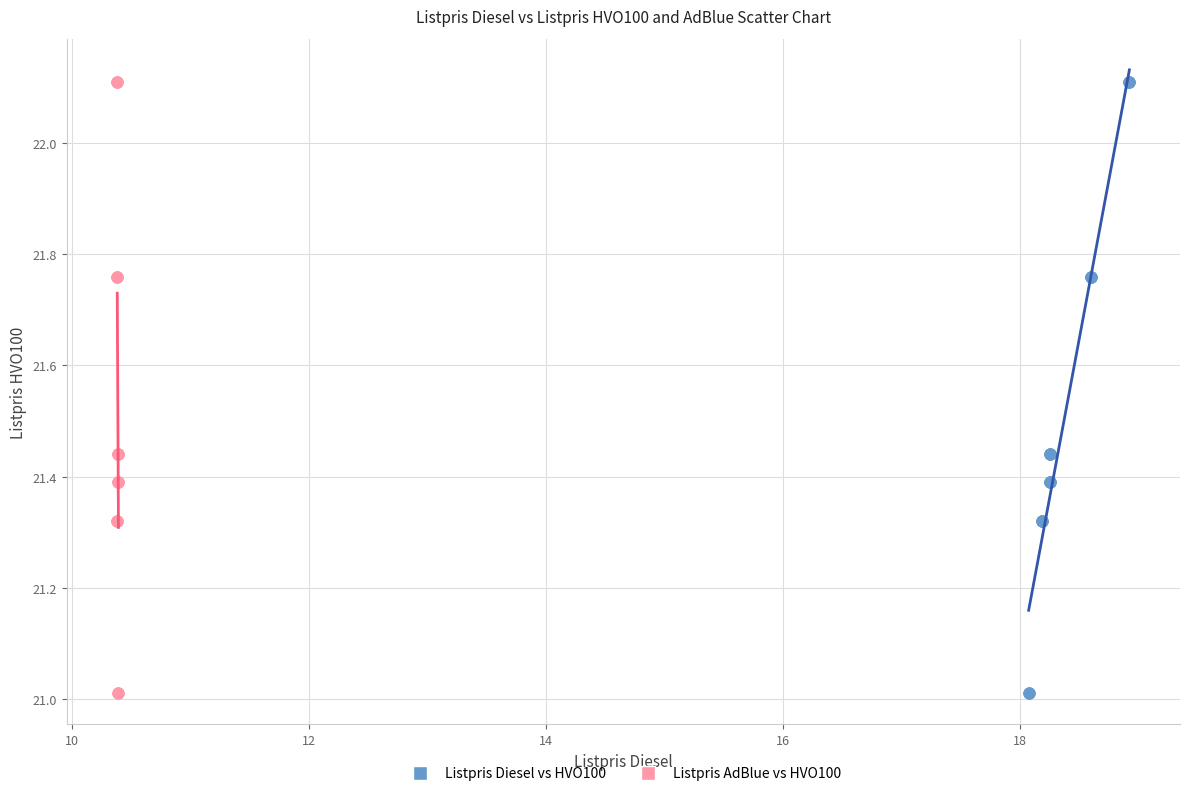

What are all the series names shown in the legend?

Listpris Diesel vs HVO100, Listpris AdBlue vs HVO100